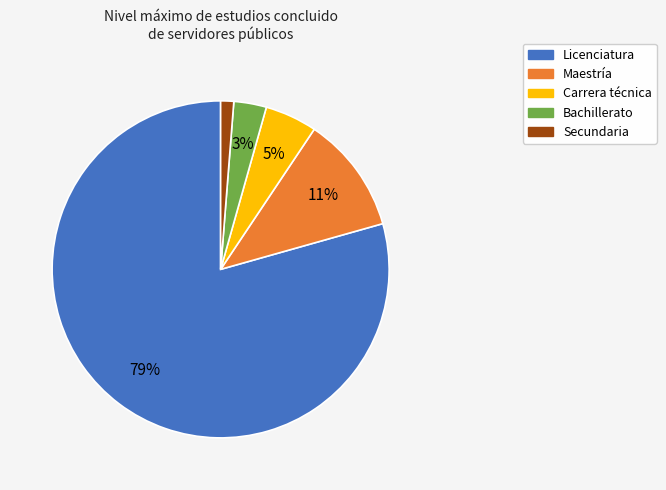

Which category accounts for the majority?

Licenciatura